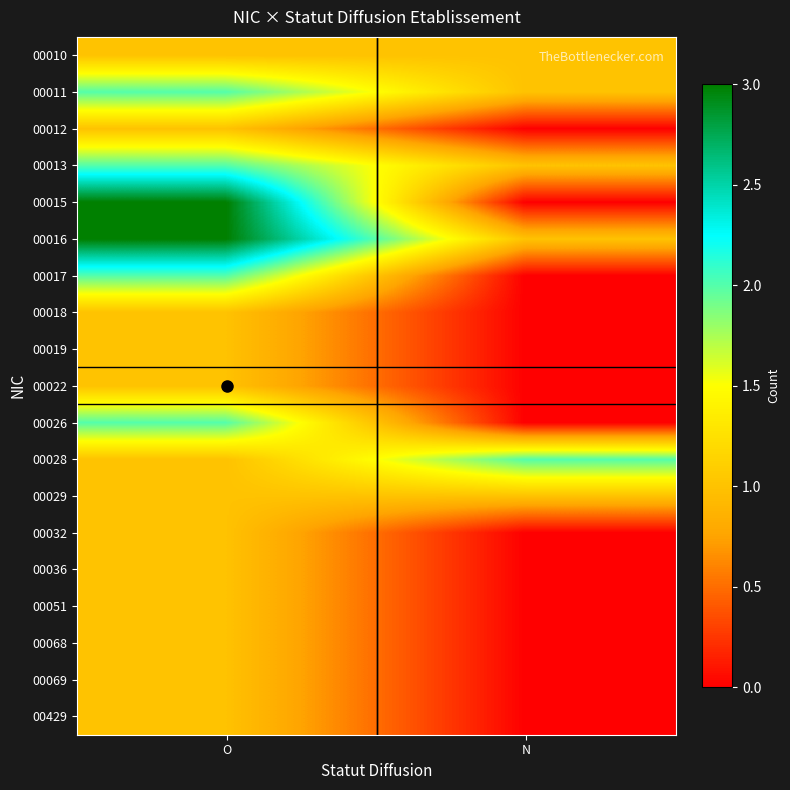

What is the total value across all series at O?

27